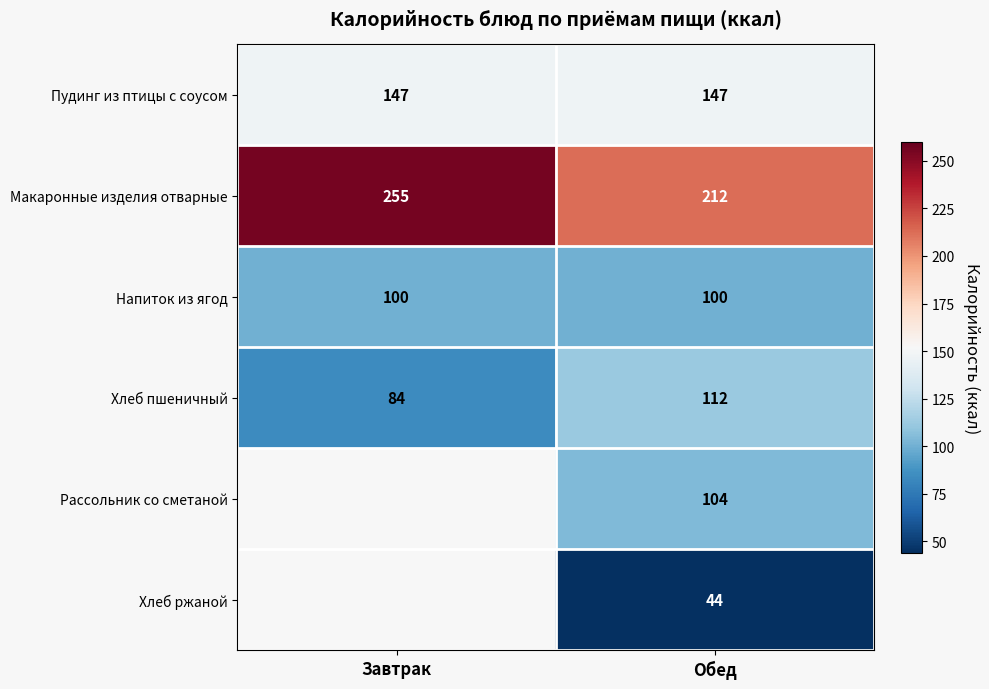

Which category has the highest value in the Макаронные изделия отварные series?

Завтрак